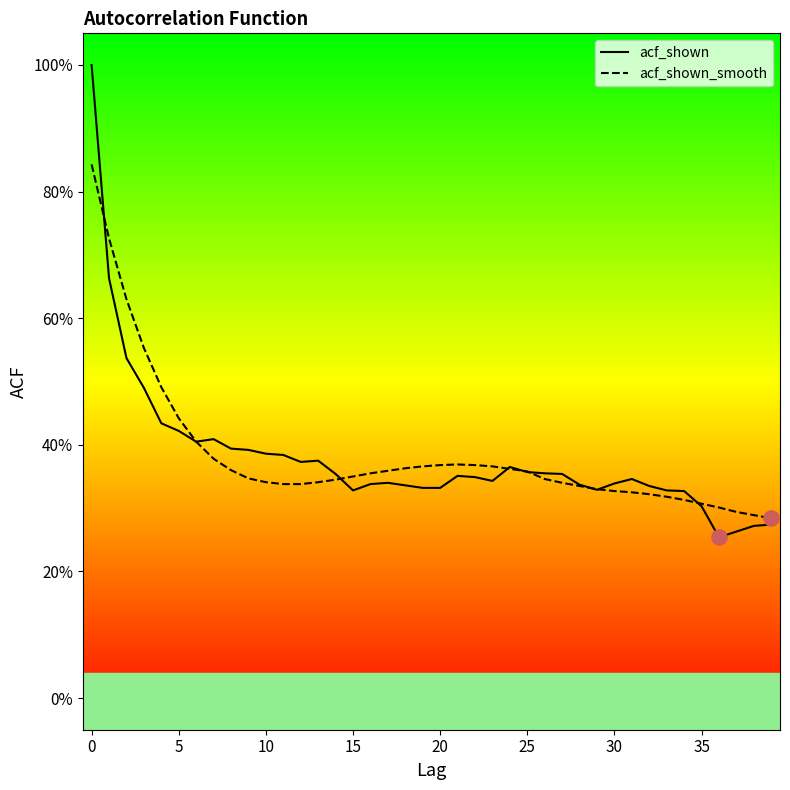

Which series has the largest Y range (max minus min)?

acf_shown